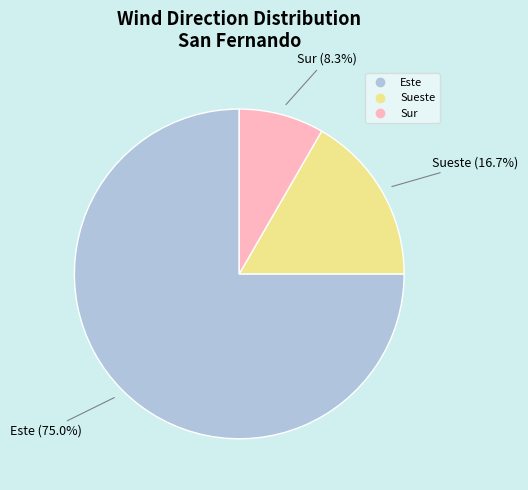

Is there any slice that represents more than half of the pie?

Yes